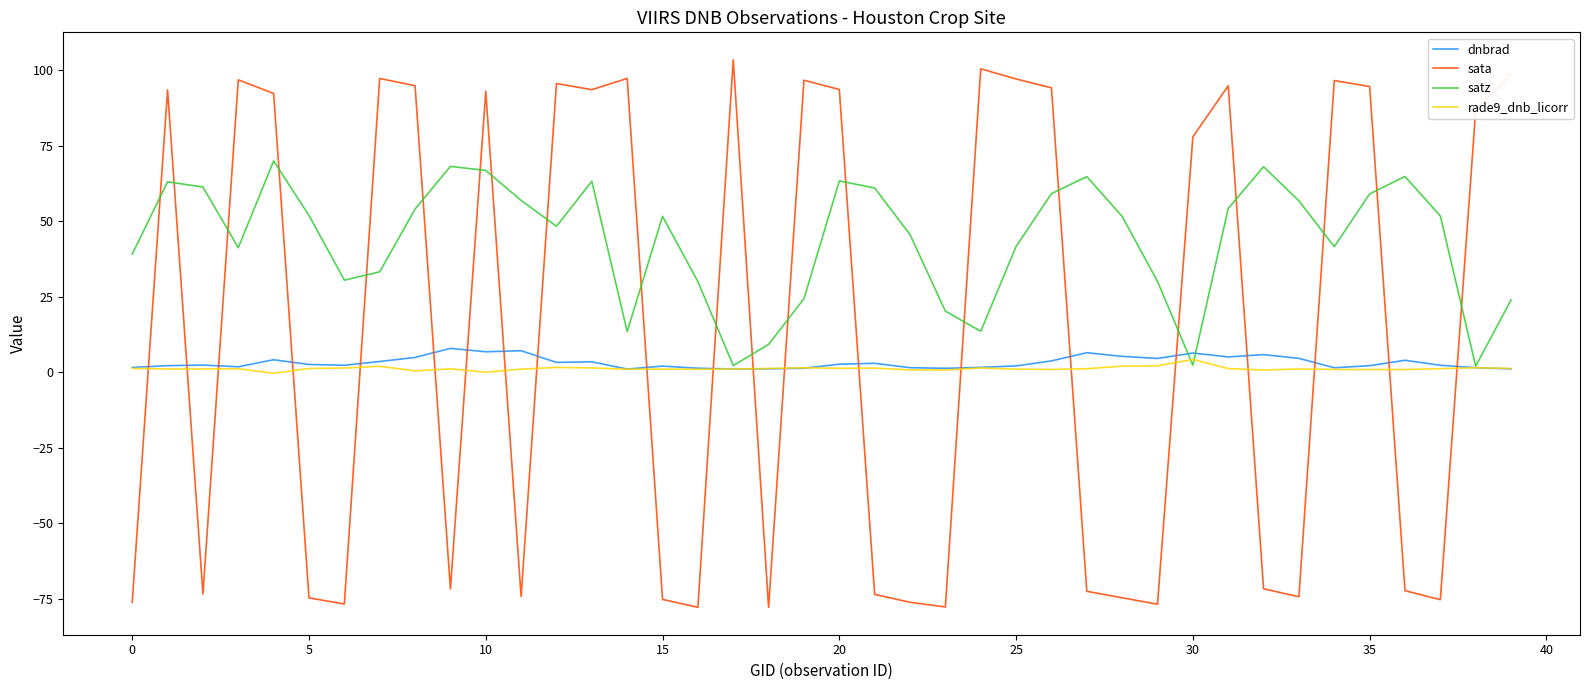

Which series has the largest range (max minus min)?

sata